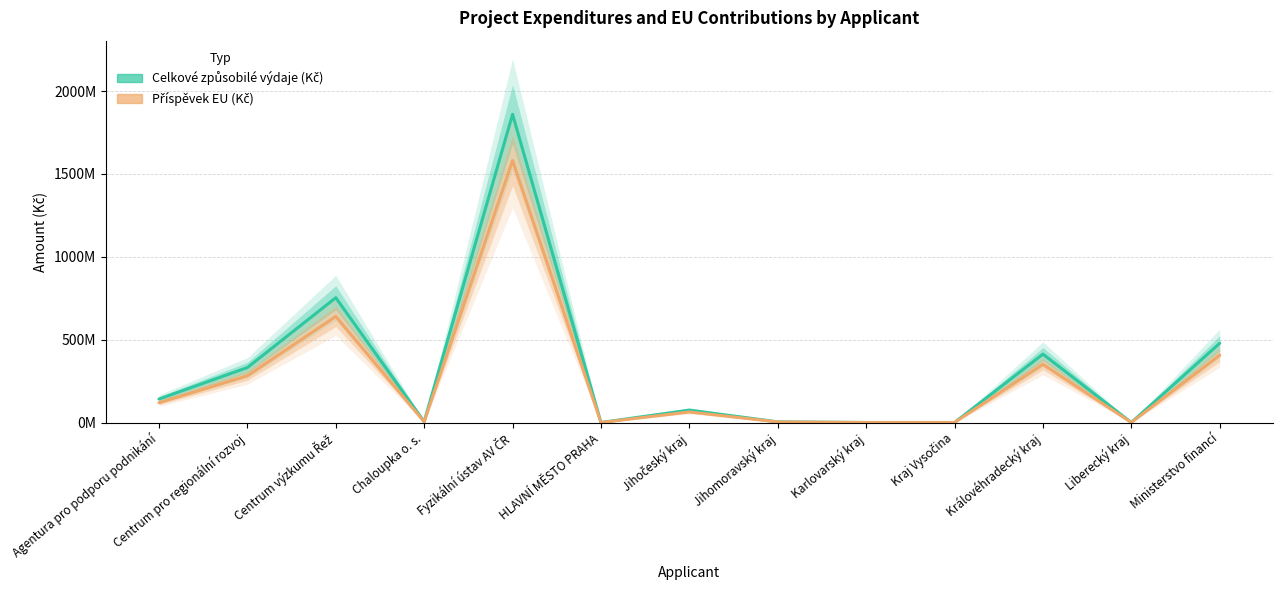

What is the label of the 1st point from the right?

Ministerstvo financí